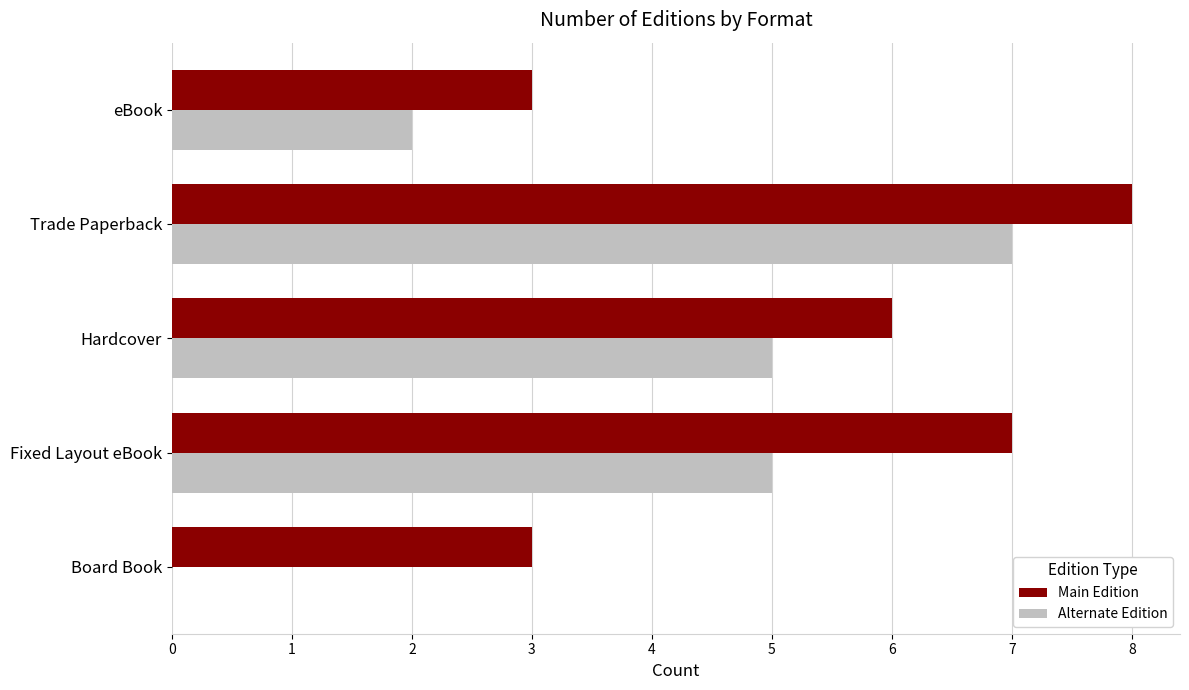

What is the sum of the Alternate Edition values at Fixed Layout eBook and Board Book?

5